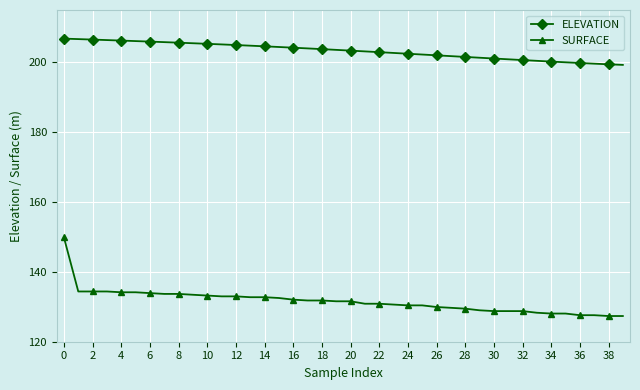

How many lines are shown in the chart?

2